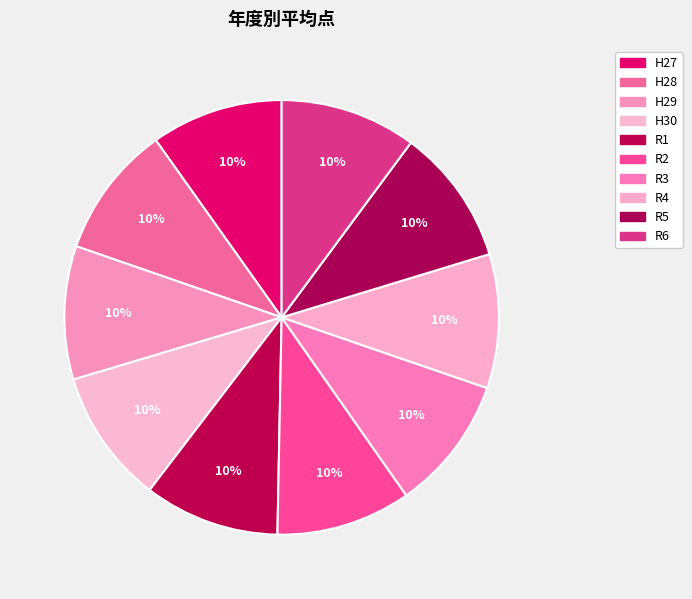

True or false: R2 accounts for 10% of the total.

True